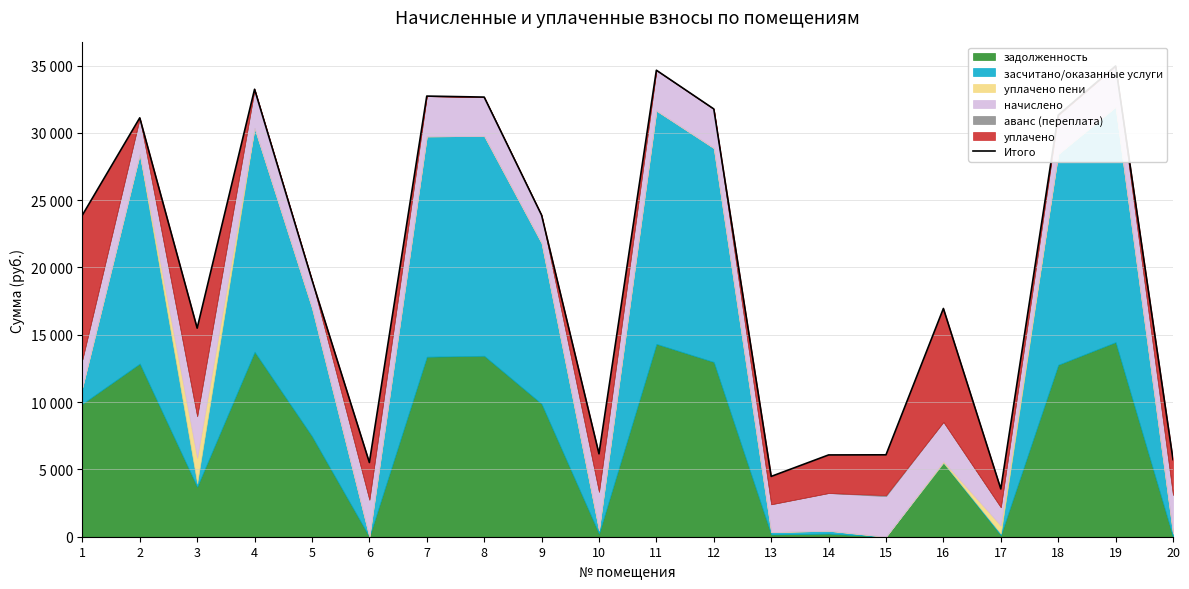

What is the difference between the values at 8 and 19?

2310.2